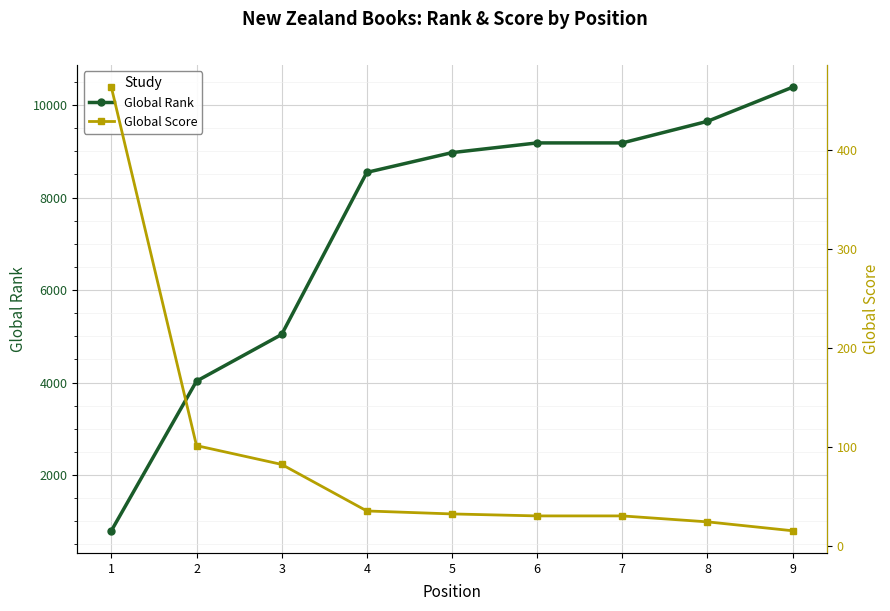

List the series in order of their overall mean, highest first.

Global Rank, Global Score